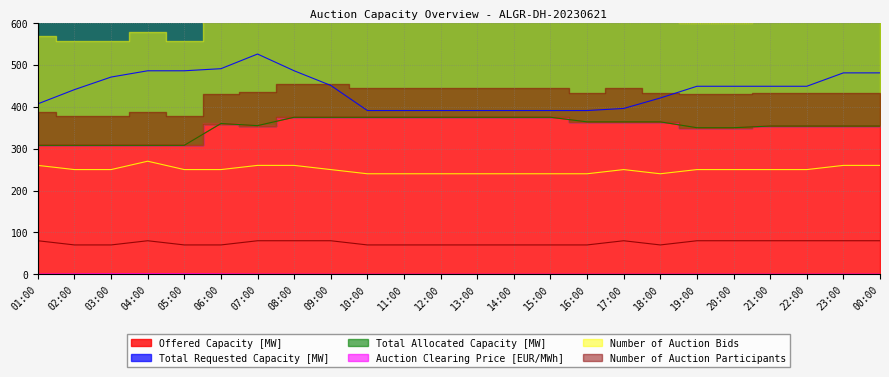

At how many categories does at least one series exceed 346?

24